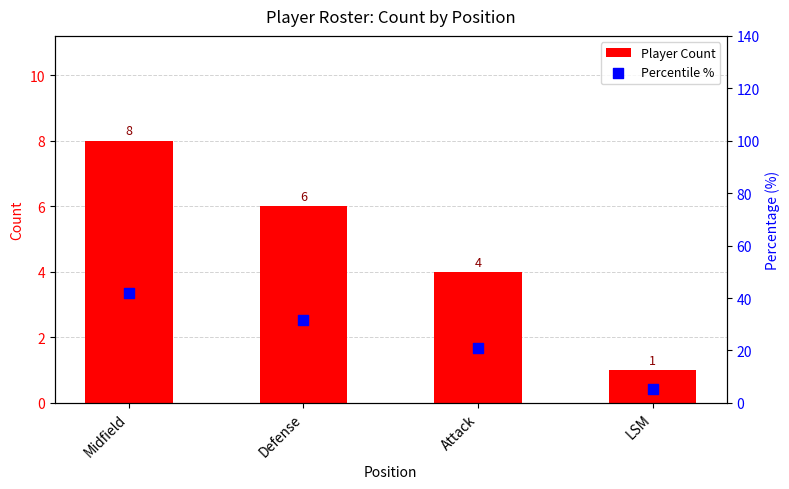

At which category is the sum across all series the highest?

Midfield